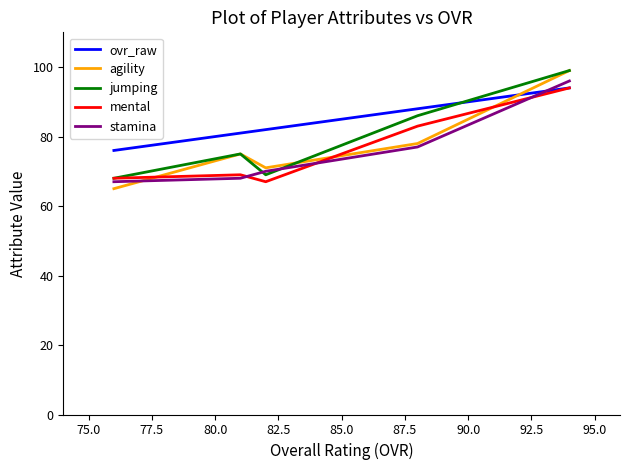

What is the difference between the jumping values at 82.5 and 75.0?

18